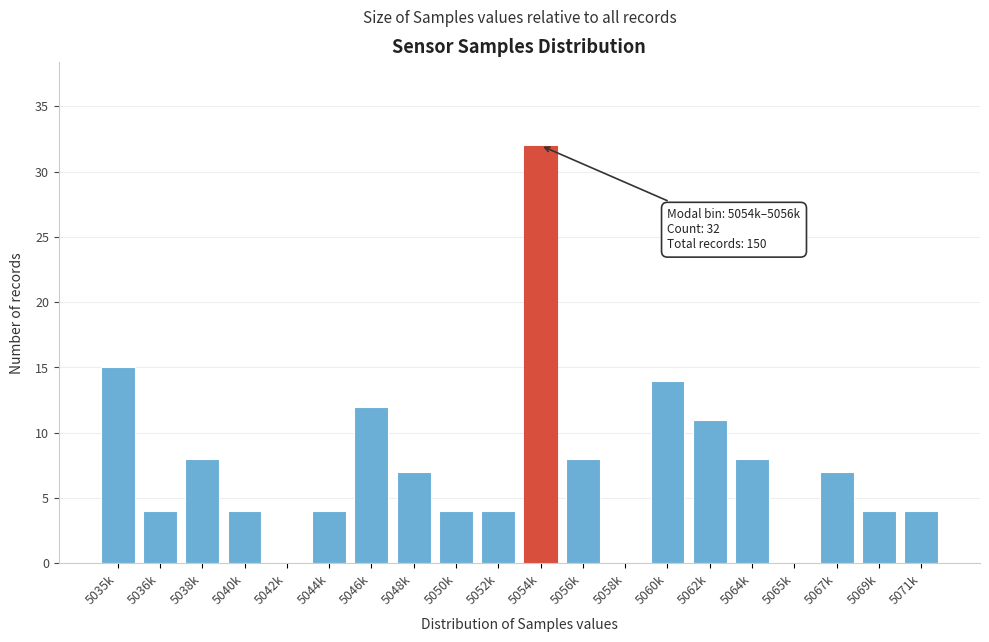

Reading left to right, extract all data points from this chart.

5035k=15	5036k=4	5038k=8	5040k=4	5042k=0	5044k=4	5046k=12	5048k=7	5050k=4	5052k=4	5054k=32	5056k=8	5058k=0	5060k=14	5062k=11	5064k=8	5065k=0	5067k=7	5069k=4	5071k=4